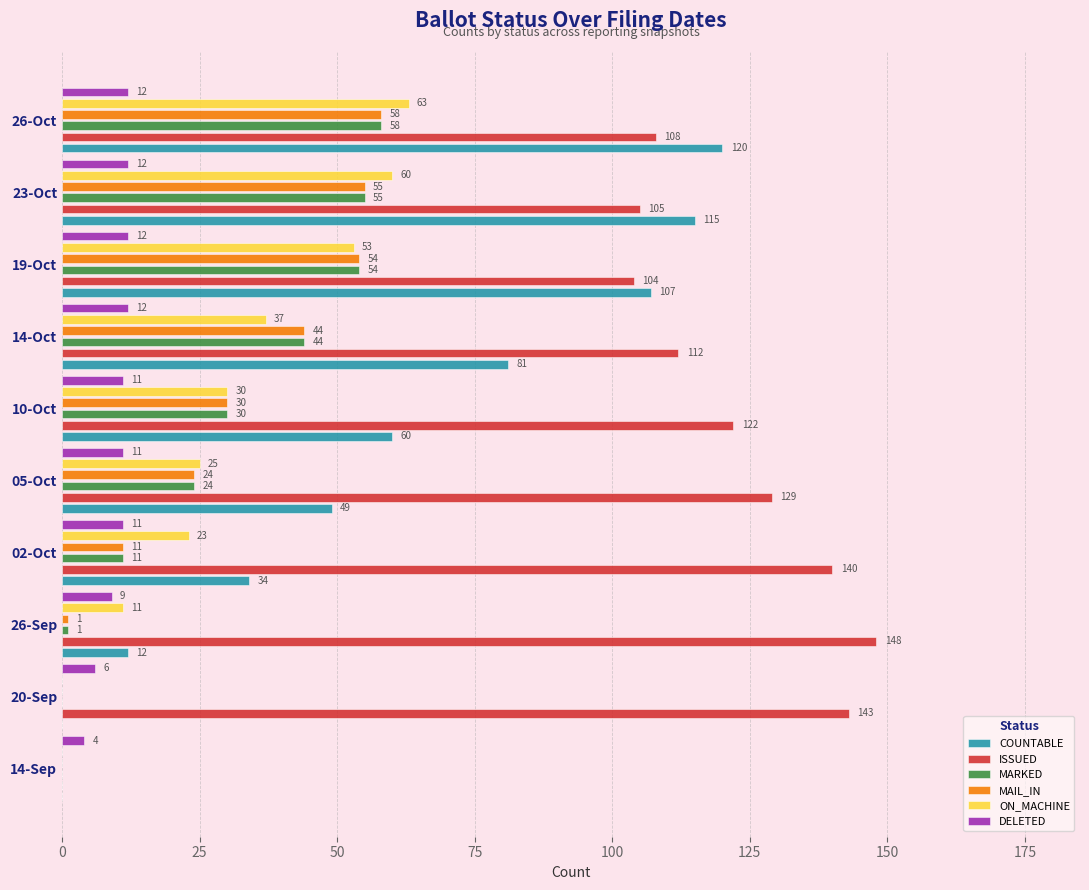

Rank the series at 14-Sep from lowest to highest value.

COUNTABLE, ISSUED, MARKED, MAIL_IN, ON_MACHINE, DELETED